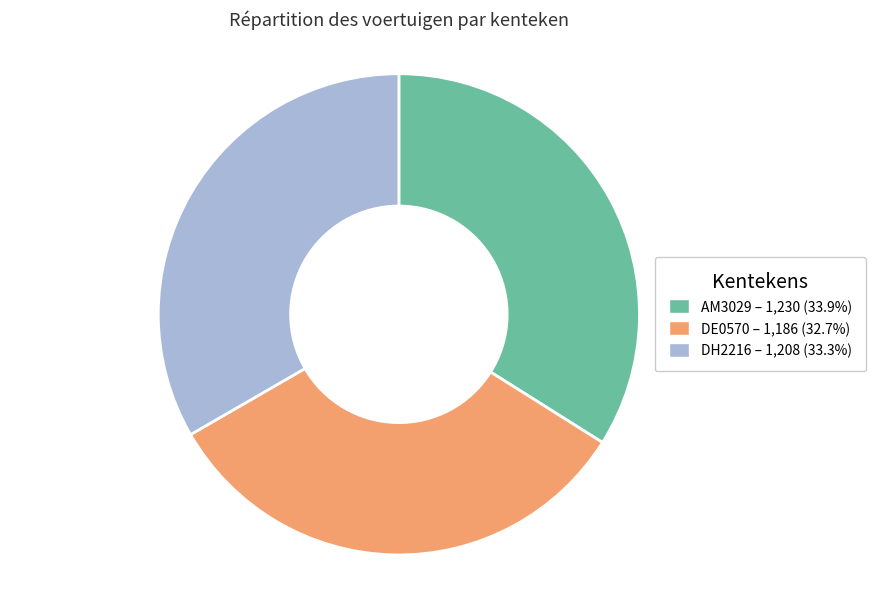

Do AM3029 and DE0570 together represent more than half of the pie?

Yes